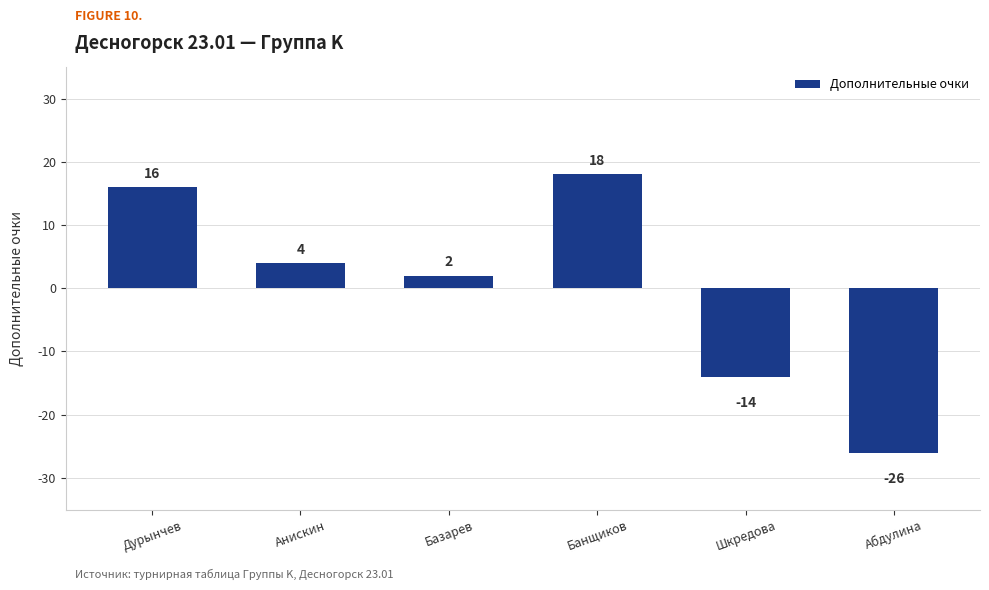

Count the number of data series in this chart.

1